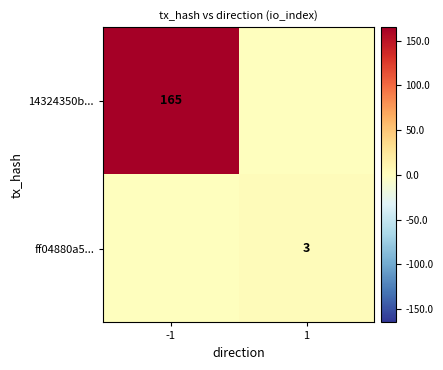

Is the value of 14324350b... at -1 greater than the value of ff04880a5... at 1?

Yes